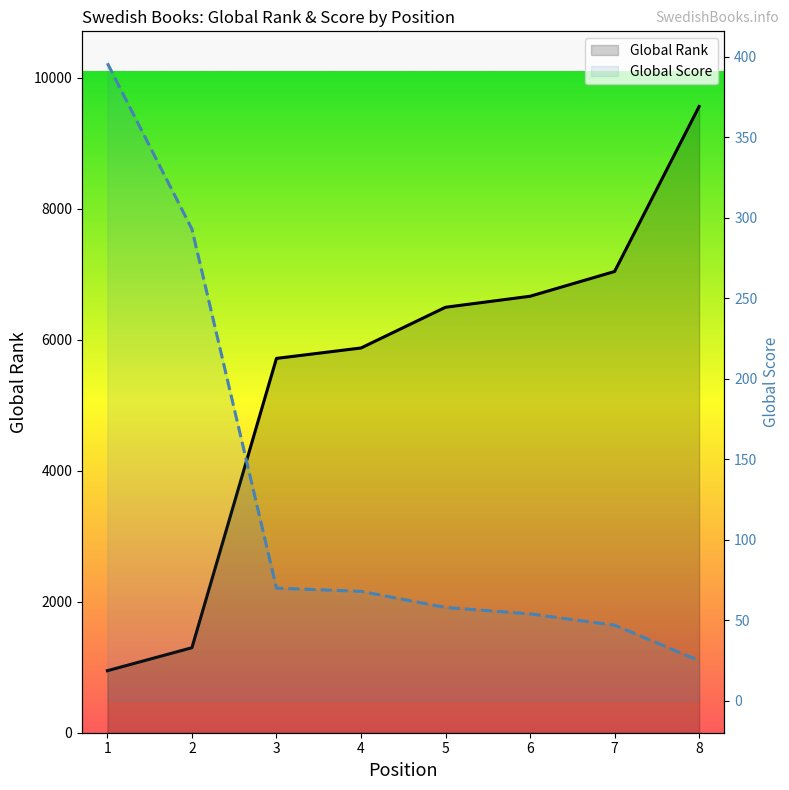

Reading left to right, list all the values displayed in this chart.

Global Rank: 947	1298	5716	5875	6497	6665	7043	9563
Global Score: 396	293	70	68	58	54	47	25